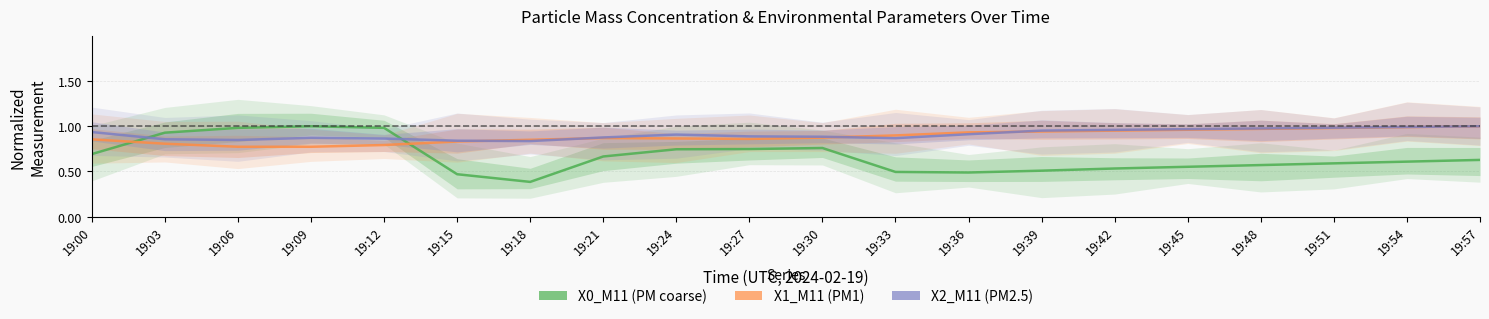

At 19:21, list the series in order from largest to smallest.

X2_M11 (PM2.5), X1_M11 (PM1), X0_M11 (PM coarse)